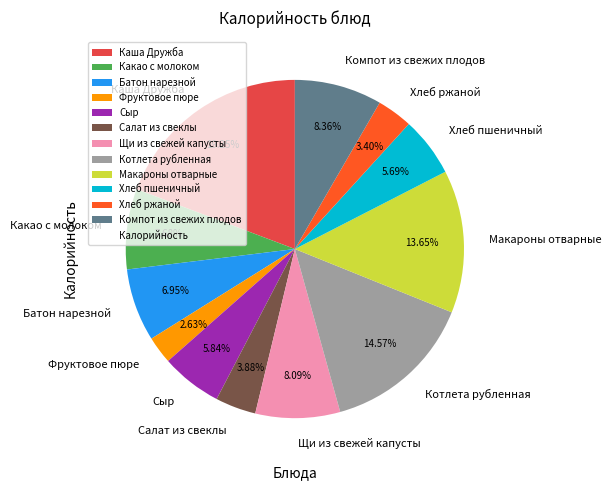

Approximately how many times larger is the value at Хлеб пшеничный compared to Макароны отварные?

0.4